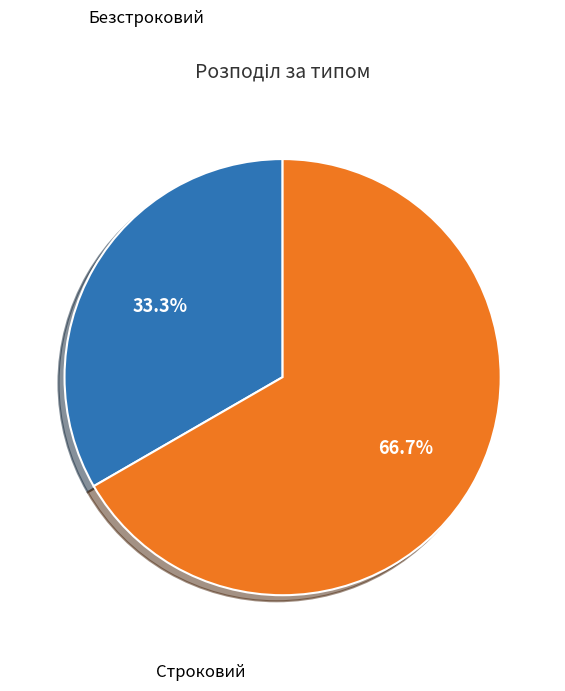

The Безстроковий slice represents 67% of the pie. True or false?

True